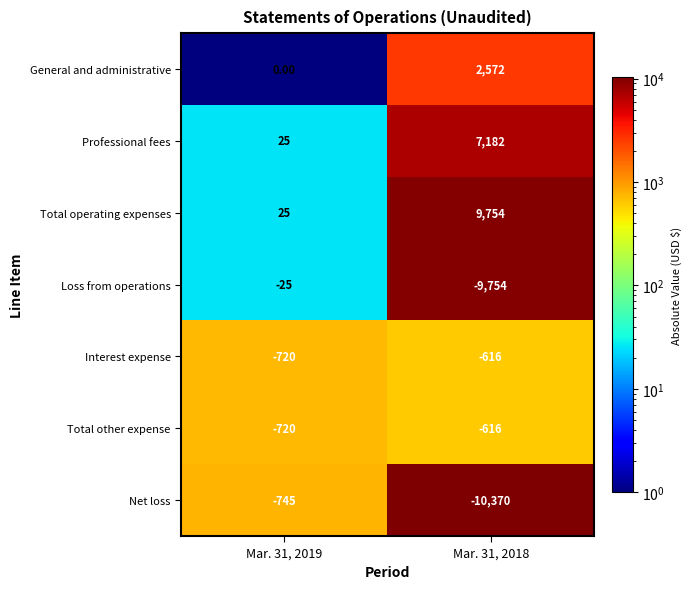

What is the difference between the Loss from operations values at Mar. 31, 2019 and Mar. 31, 2018?

9729